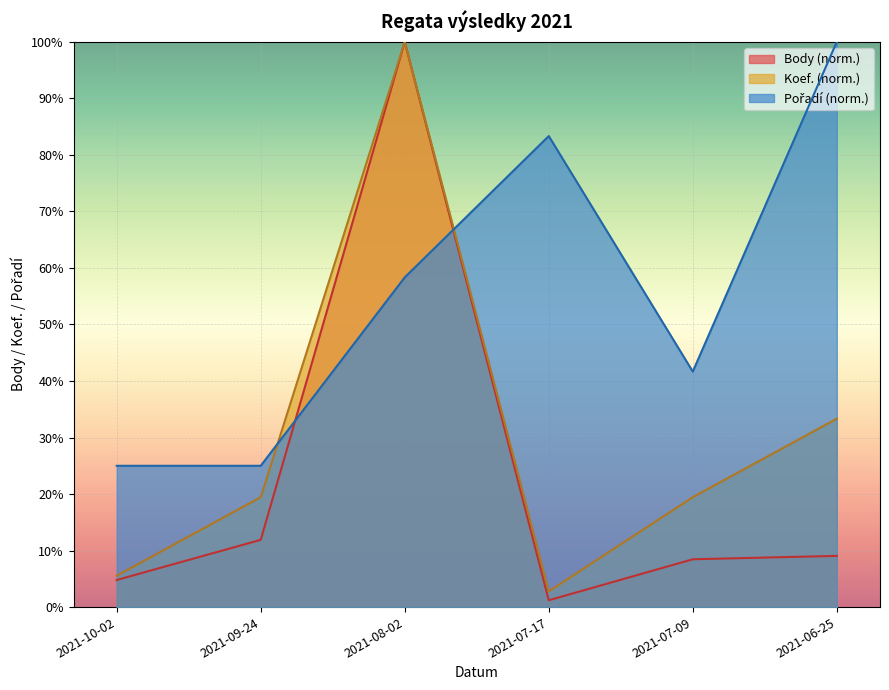

Which has a higher value, 2021-09-24 or 2021-10-02?

2021-09-24